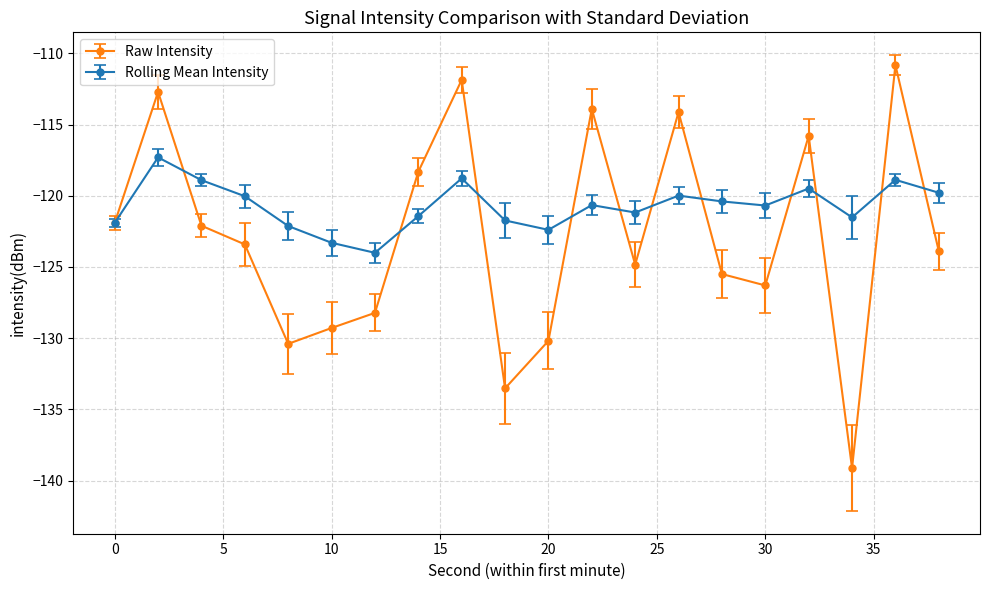

True or false: Rolling Mean Intensity has more than 2 points higher than both neighbors.

True